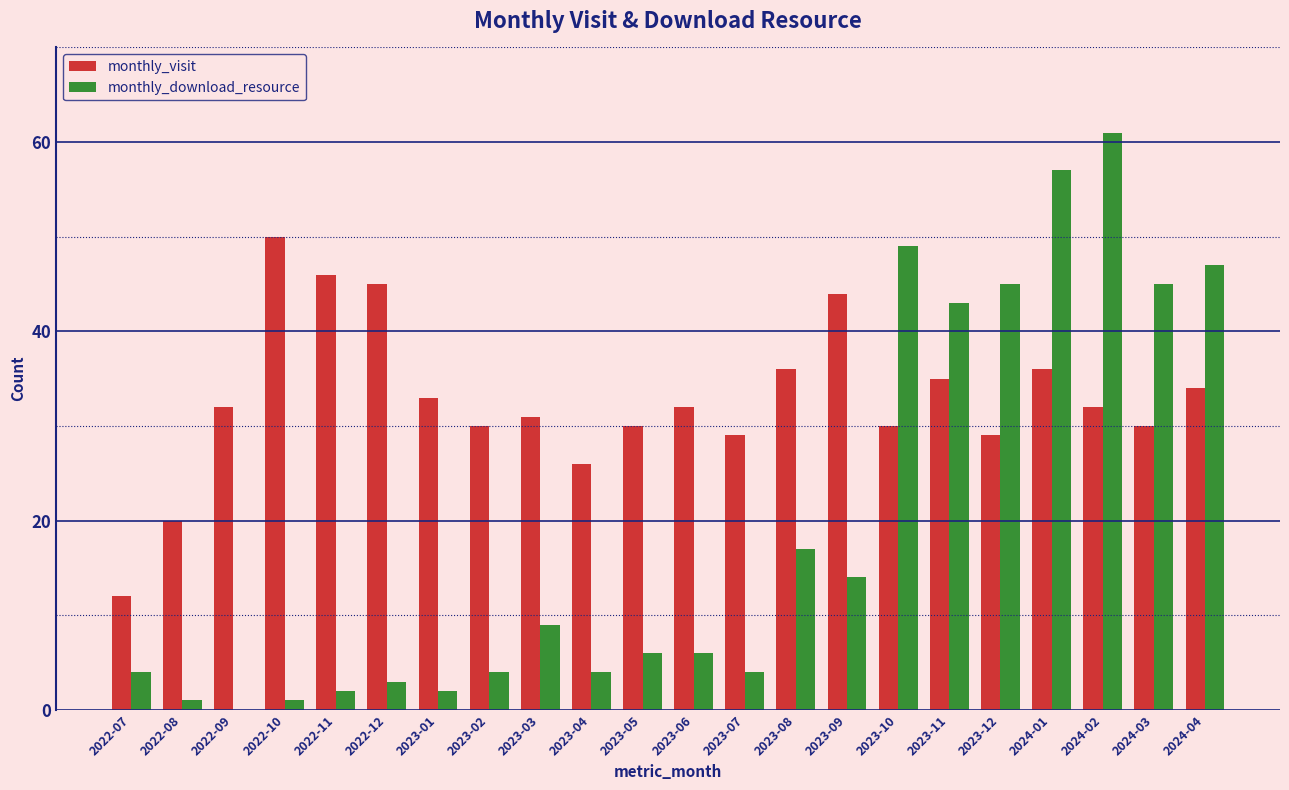

Reading right to left, what are all the values shown in this chart?

monthly_visit: 2024-04=34	2024-03=30	2024-02=32	2024-01=36	2023-12=29	2023-11=35	2023-10=30	2023-09=44	2023-08=36	2023-07=29	2023-06=32	2023-05=30	2023-04=26	2023-03=31	2023-02=30	2023-01=33	2022-12=45	2022-11=46	2022-10=50	2022-09=32	2022-08=20	2022-07=12
monthly_download_resource: 2024-04=47	2024-03=45	2024-02=61	2024-01=57	2023-12=45	2023-11=43	2023-10=49	2023-09=14	2023-08=17	2023-07=4	2023-06=6	2023-05=6	2023-04=4	2023-03=9	2023-02=4	2023-01=2	2022-12=3	2022-11=2	2022-10=1	2022-09=0	2022-08=1	2022-07=4